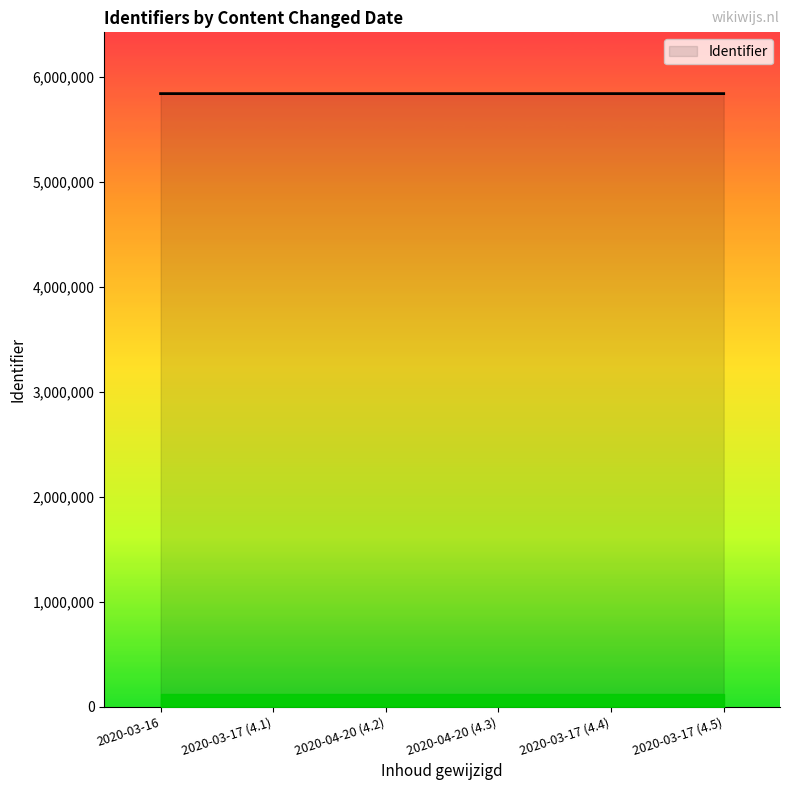

What is the change in value from 2020-04-20 (4.3) to 2020-03-17 (4.5)?

+3